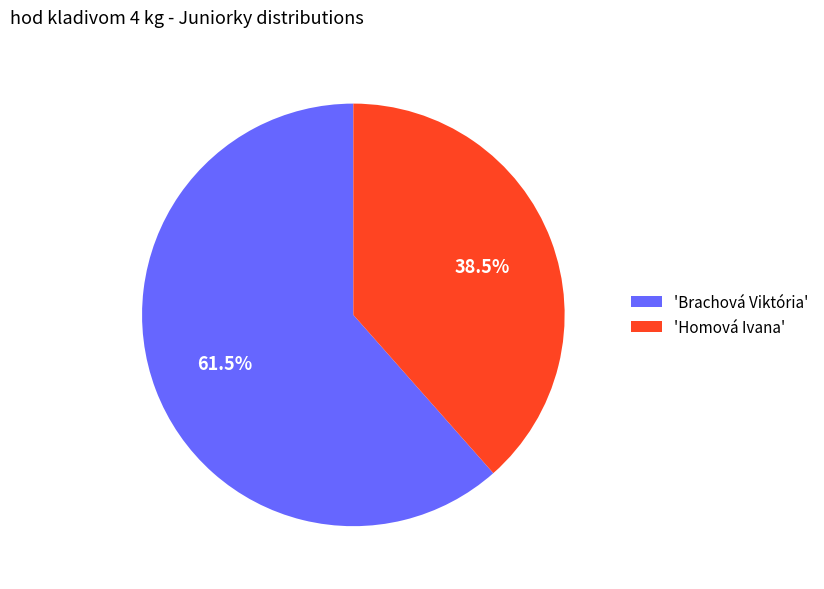

Is there any slice that represents more than half of the pie?

Yes